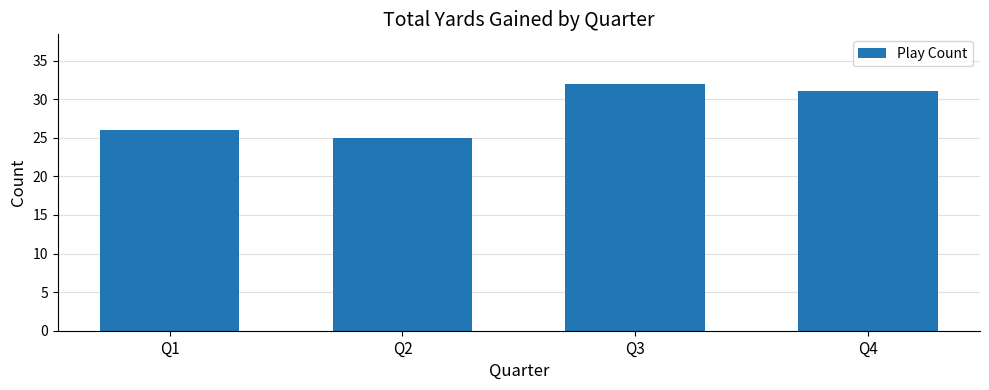

How many values are between 26 and 32?

3